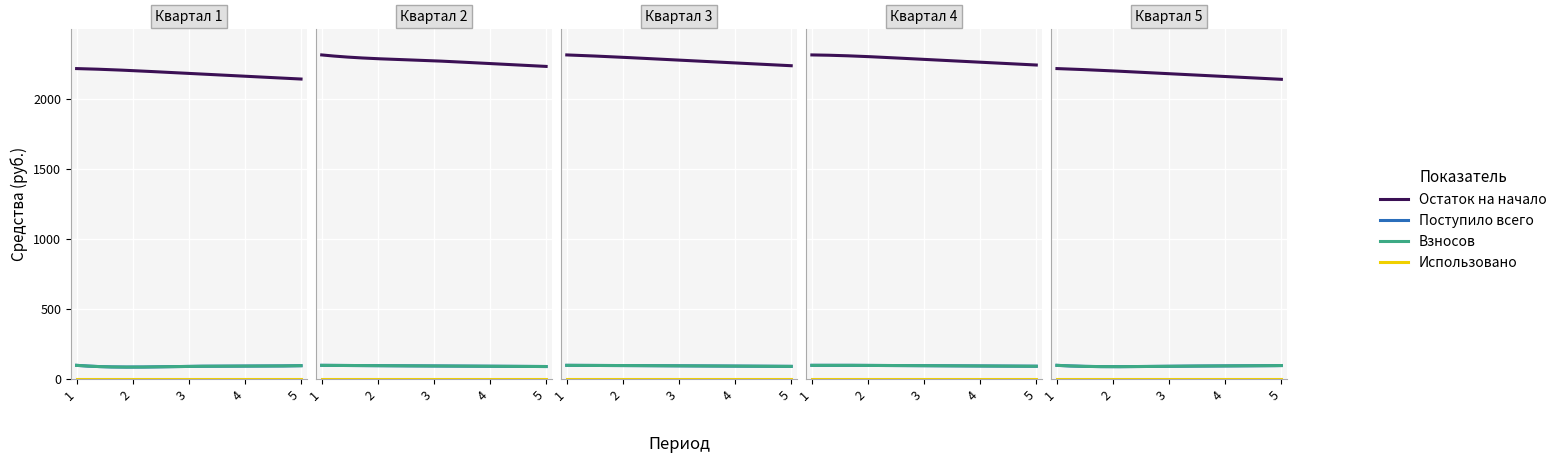

What is the difference between the highest and lowest values at 3?

2214.6